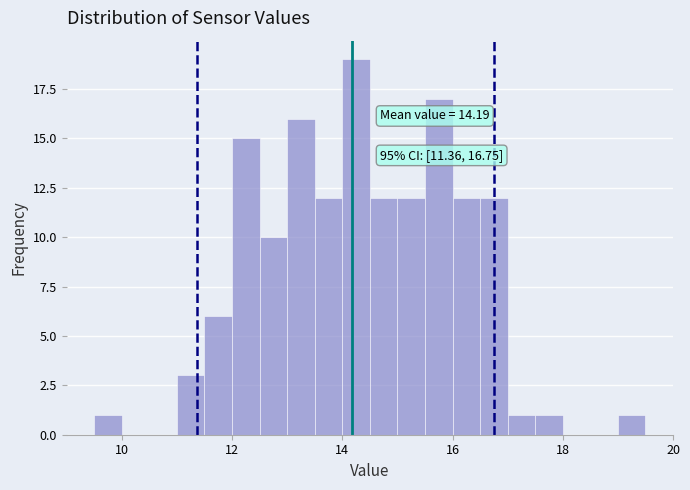

Read against the x-axis, roughly where is the centre of the tallest bar?

14.2